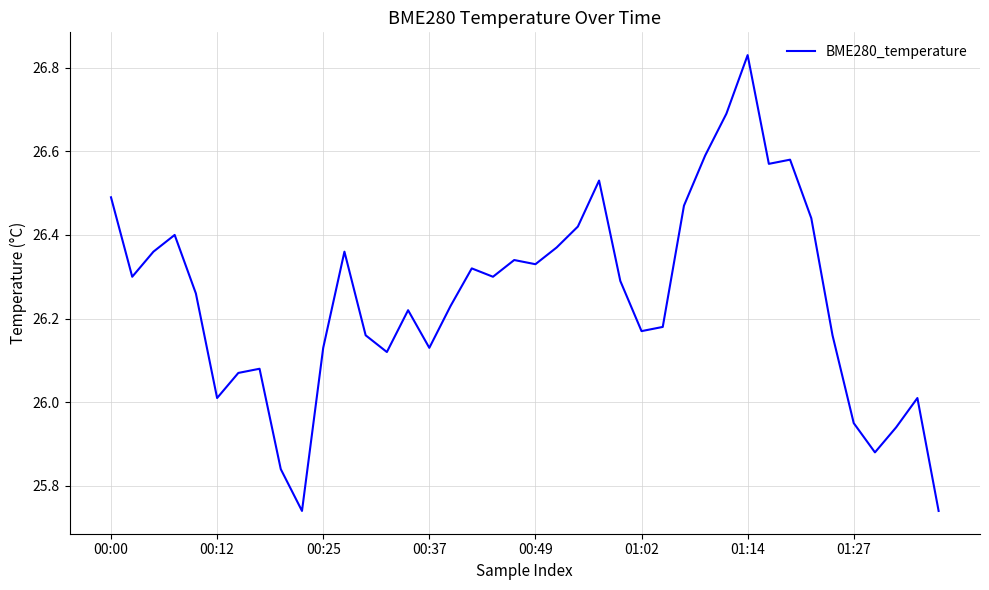

What is the difference between the maximum and minimum values?

1.1